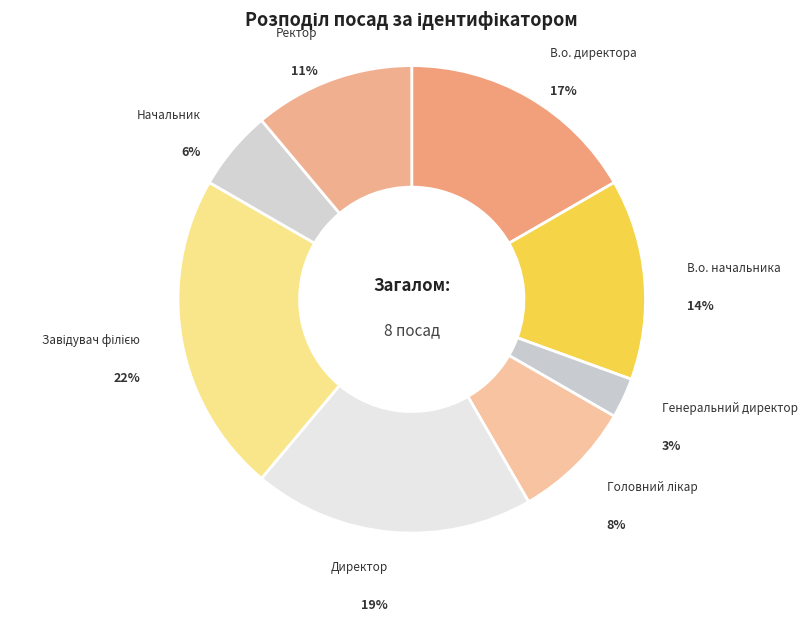

Rank the categories by value from highest to lowest.

Завідувач філією, Директор, В.о. директора, В.о. начальника, Ректор, Головний лікар, Начальник, Генеральний директор